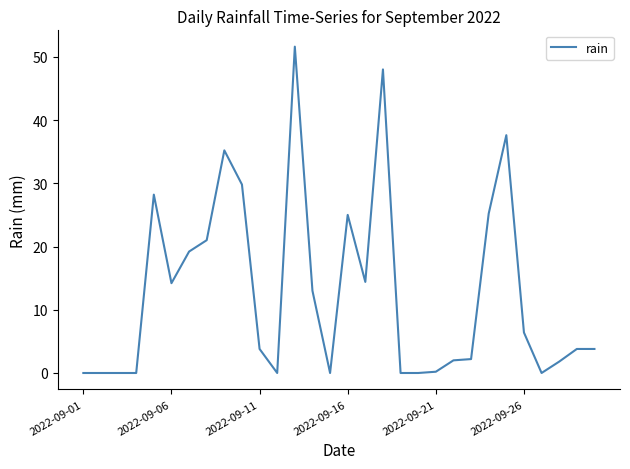

What is the sum of all values?

386.4